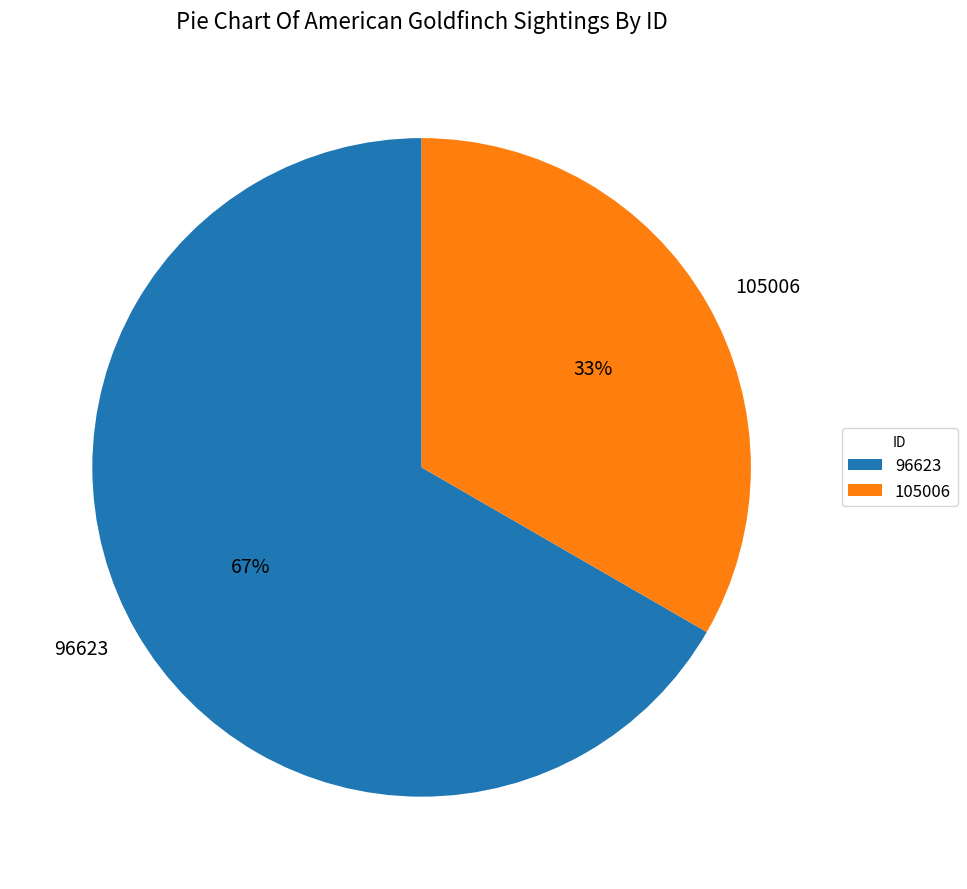

The 96623 slice represents 67% of the pie. True or false?

True